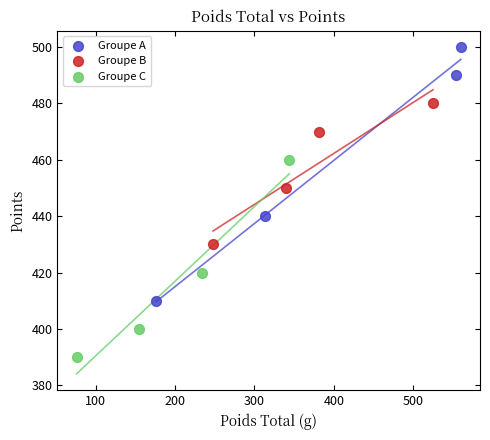

Which series has the widest spread of Y values?

Groupe A